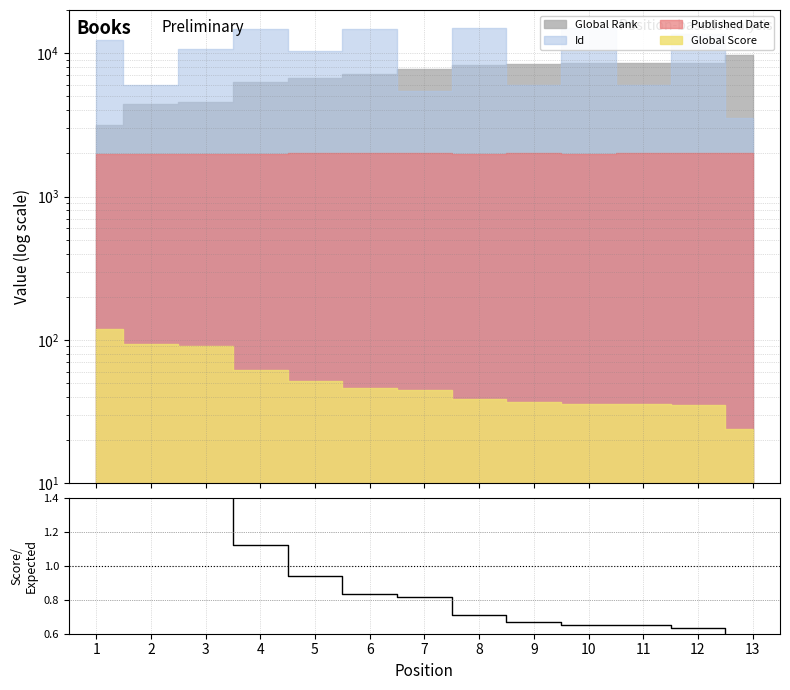

Reading left to right, transcribe all the data shown in this chart.

1=2.2	2=1.7	3=1.7	4=1.1	5=0.9	6=0.8	7=0.8	8=0.7	9=0.7	10=0.7	11=0.7	12=0.6	13=0.4